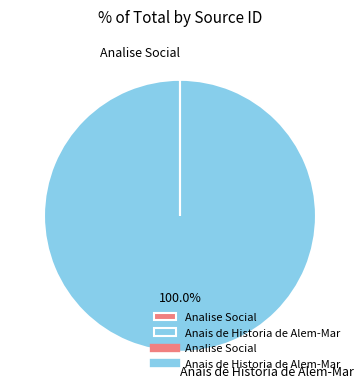

Is there a majority slice in this chart?

Yes